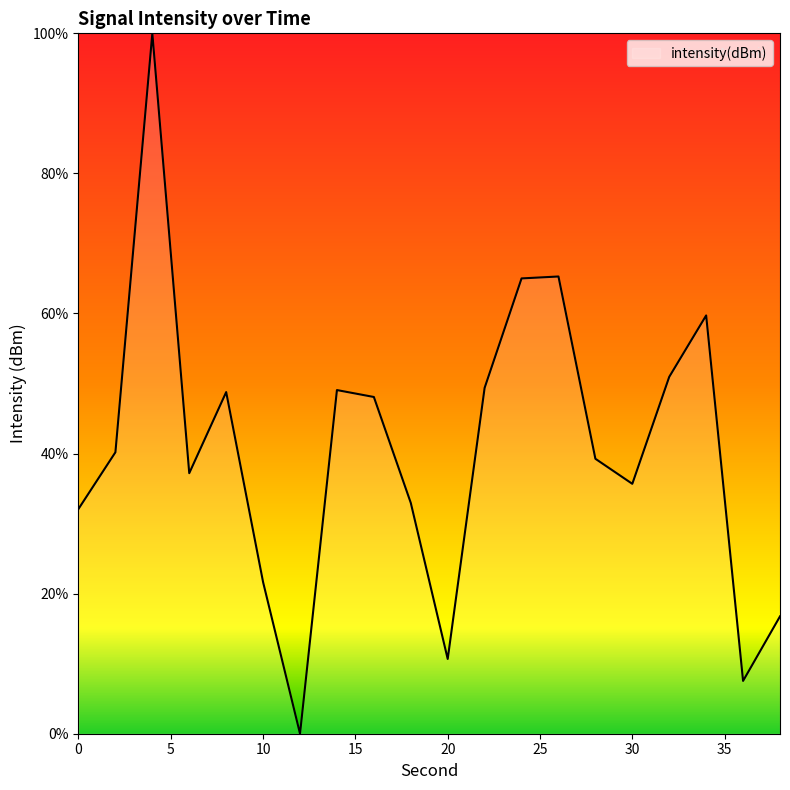

What is the maximum value shown in the chart?

100.0